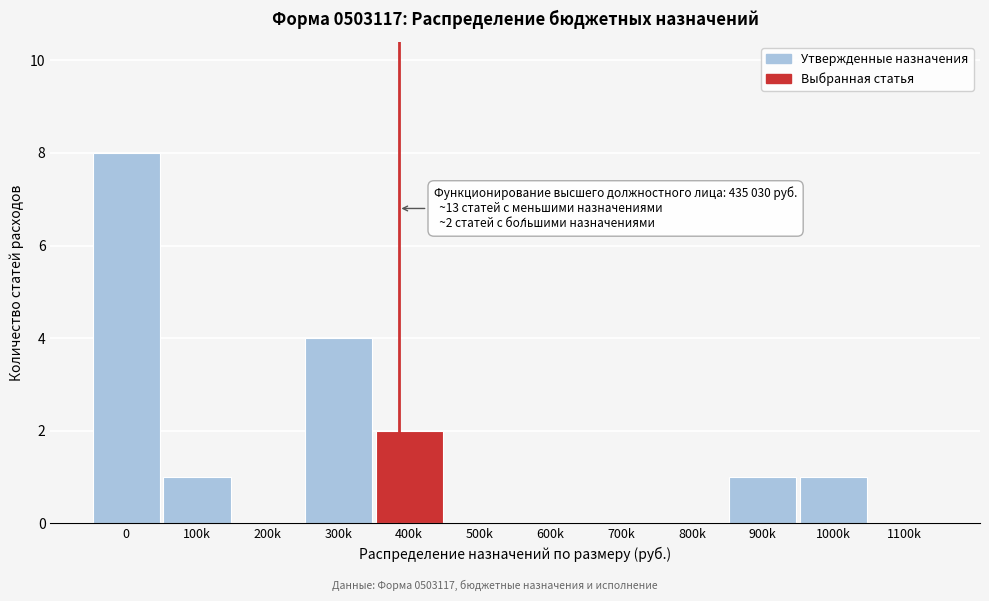

Reading left to right, transcribe all the data shown in this chart.

0=8	100k=1	200k=0	300k=4	400k=2	500k=0	600k=0	700k=0	800k=0	900k=1	1000k=1	1100k=0